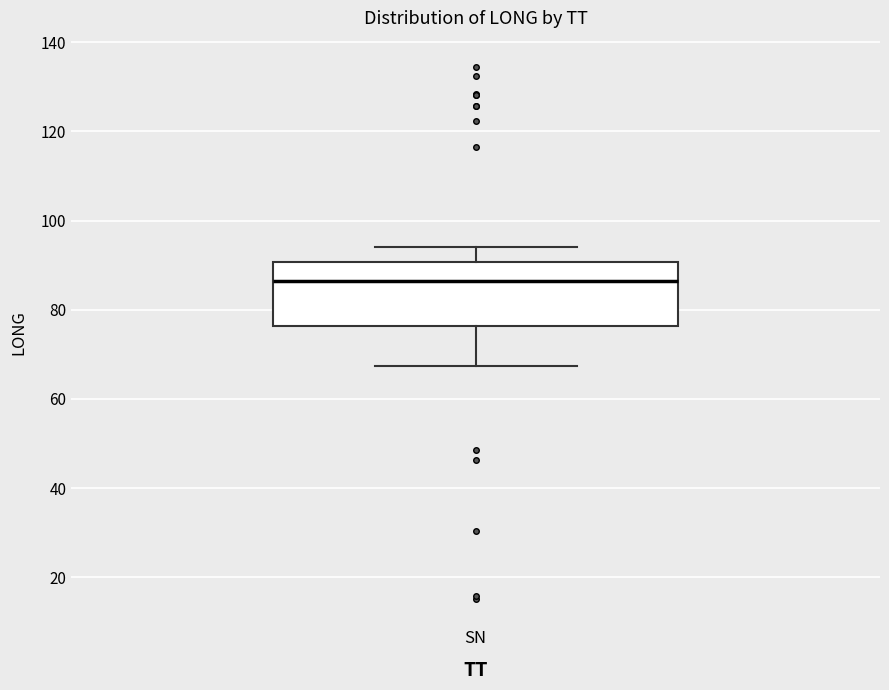

Transcribe this box plot: give where the median line is, the range the box spans, and where the two whiskers end, as read against the y-axis. The values are not printed on the chart, so give them approximately, as read against the axis.

median 86, box 76 to 90, whiskers 68 to 94